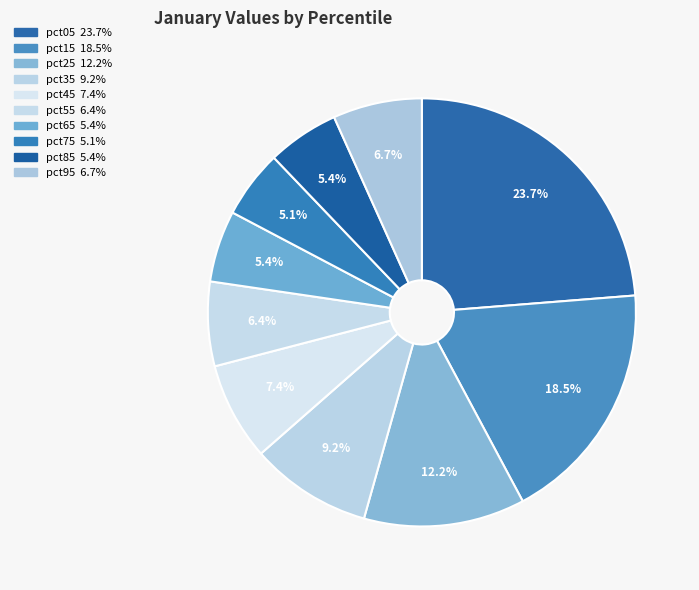

Do pct95 and pct65 together represent more than half of the pie?

No